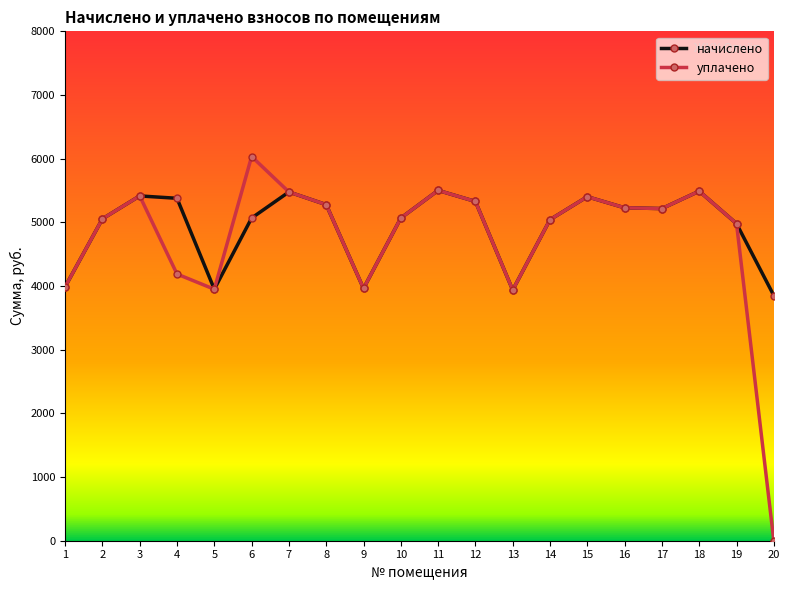

What is the total value across all series at 11?

11004.1